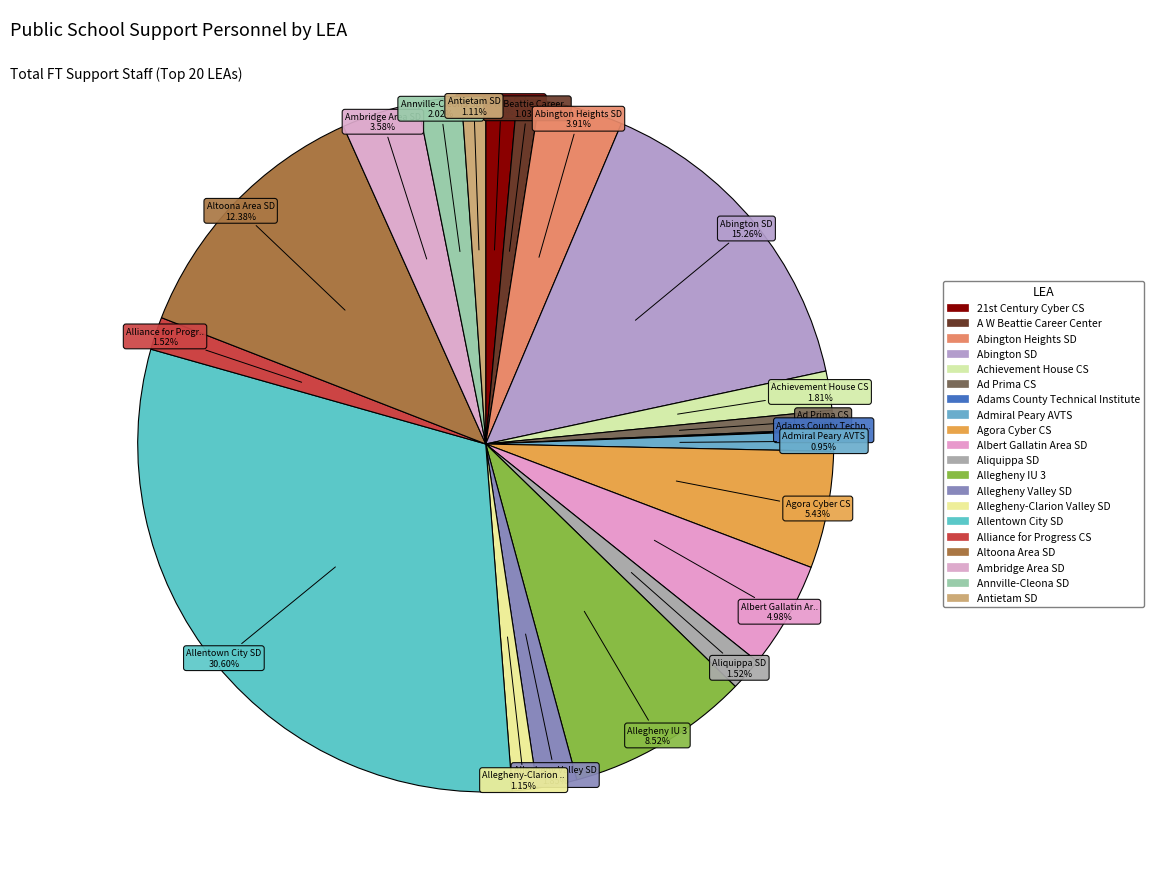

The Alliance for Progress CS slice represents 2% of the pie. True or false?

True